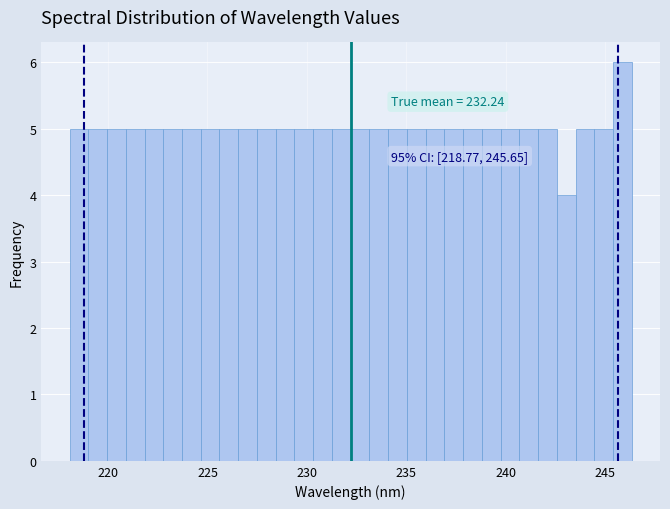

Read against the x-axis, roughly where is the centre of the tallest bar?

246.0